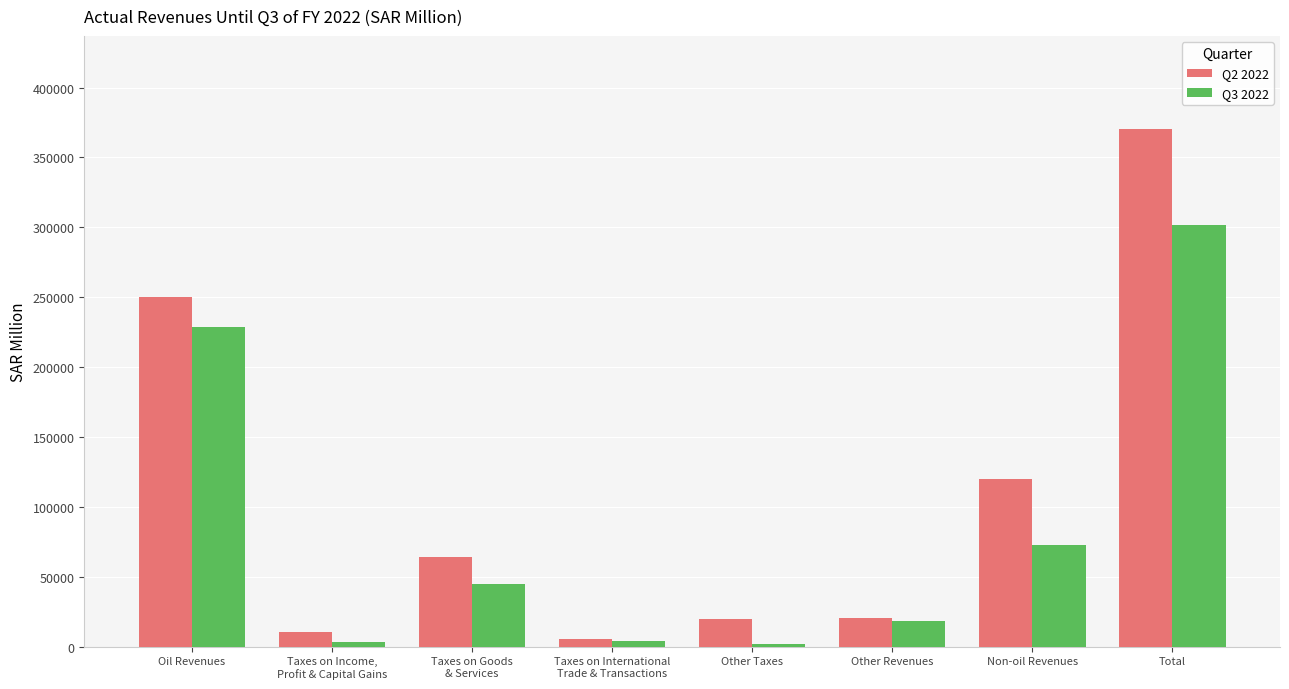

At which category is the sum across all series the highest?

Total